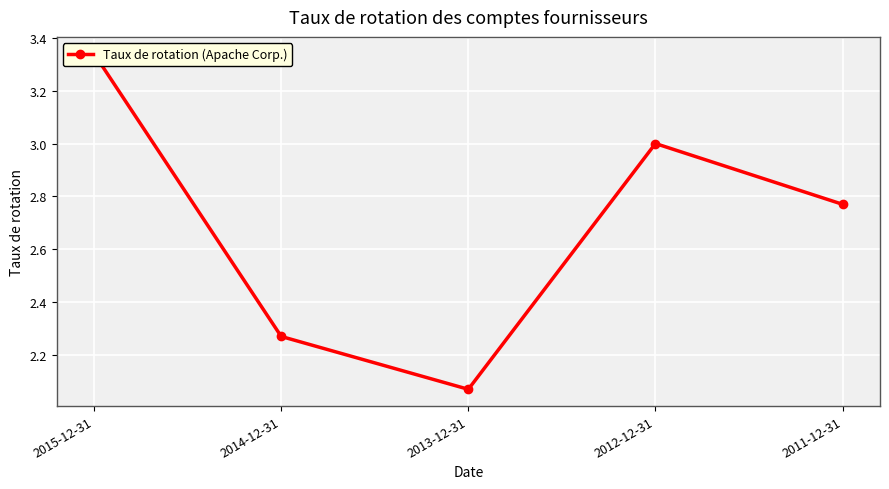

What is the sum of the values at 2015-12-31 and 2014-12-31?

5.6